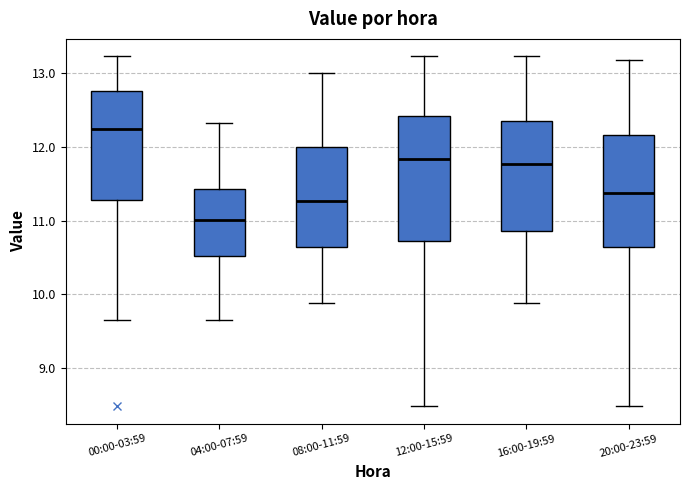

Where does the upper whisker of the box for 20:00-23:59 end on the y-axis? The values are not printed on the chart, so give them approximately, as read against the axis.

13.2